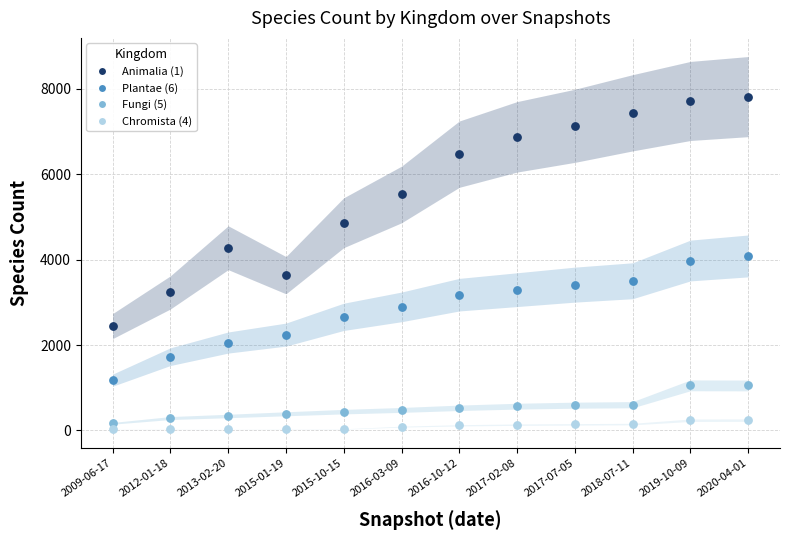

Which series contains the highest Y value?

Animalia (1)